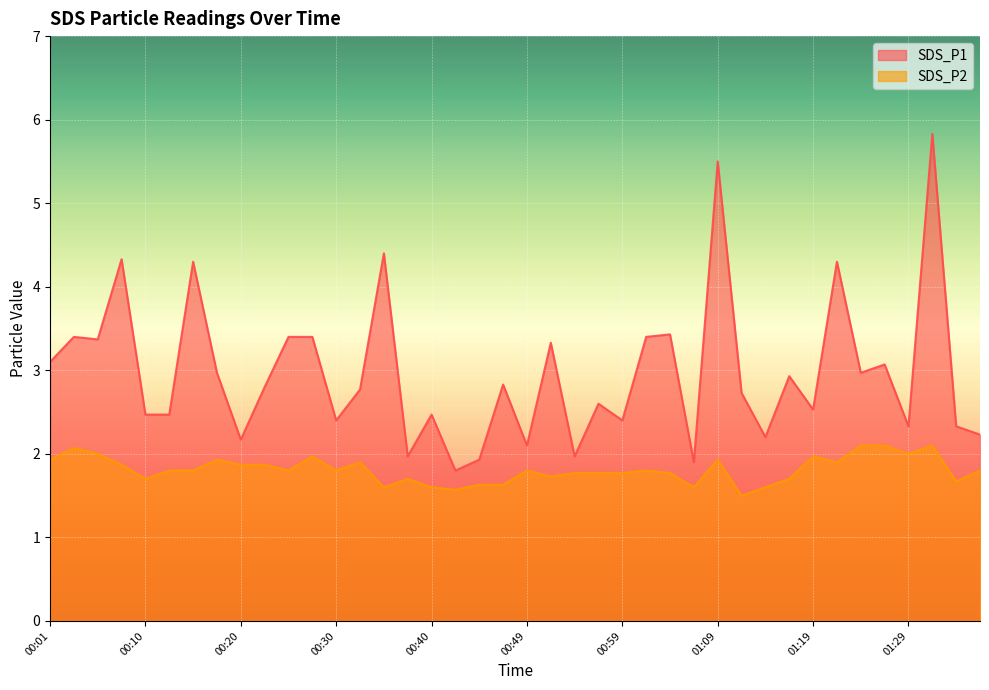

True or false: SDS_P2 has more than 0 interior local peaks.

True